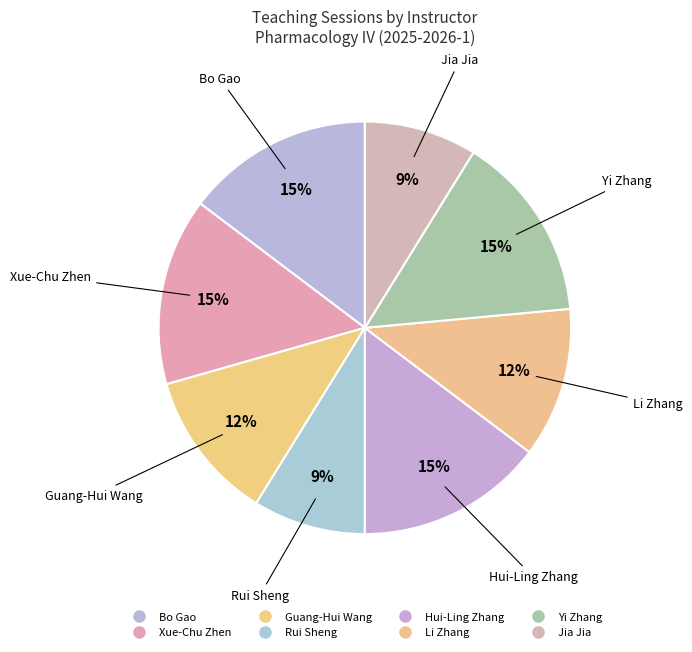

How many segments does this pie chart have?

8